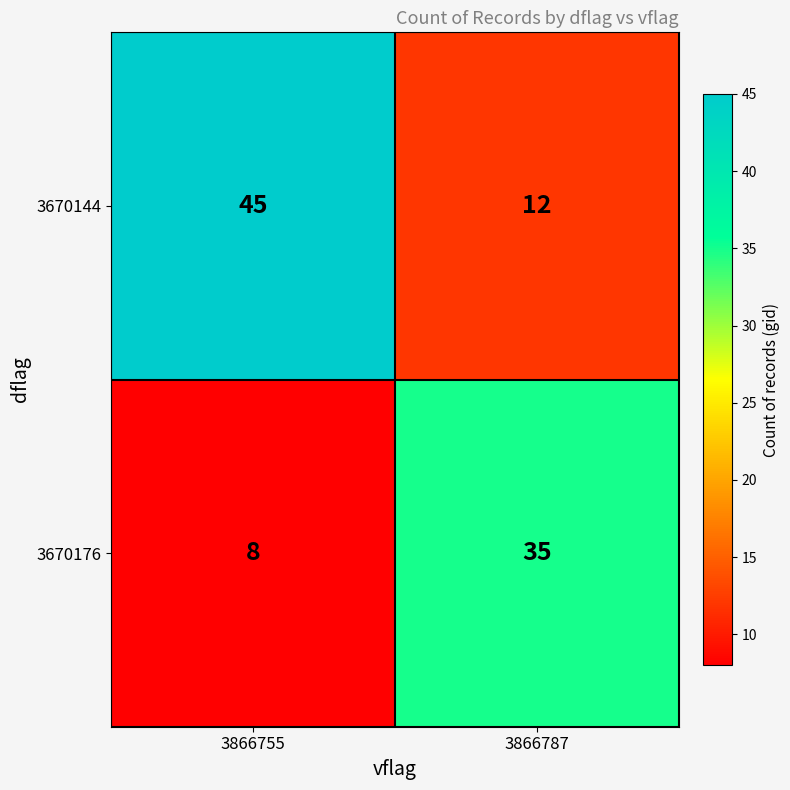

The value of 3670176 at 3866755 is 8. True or false?

True